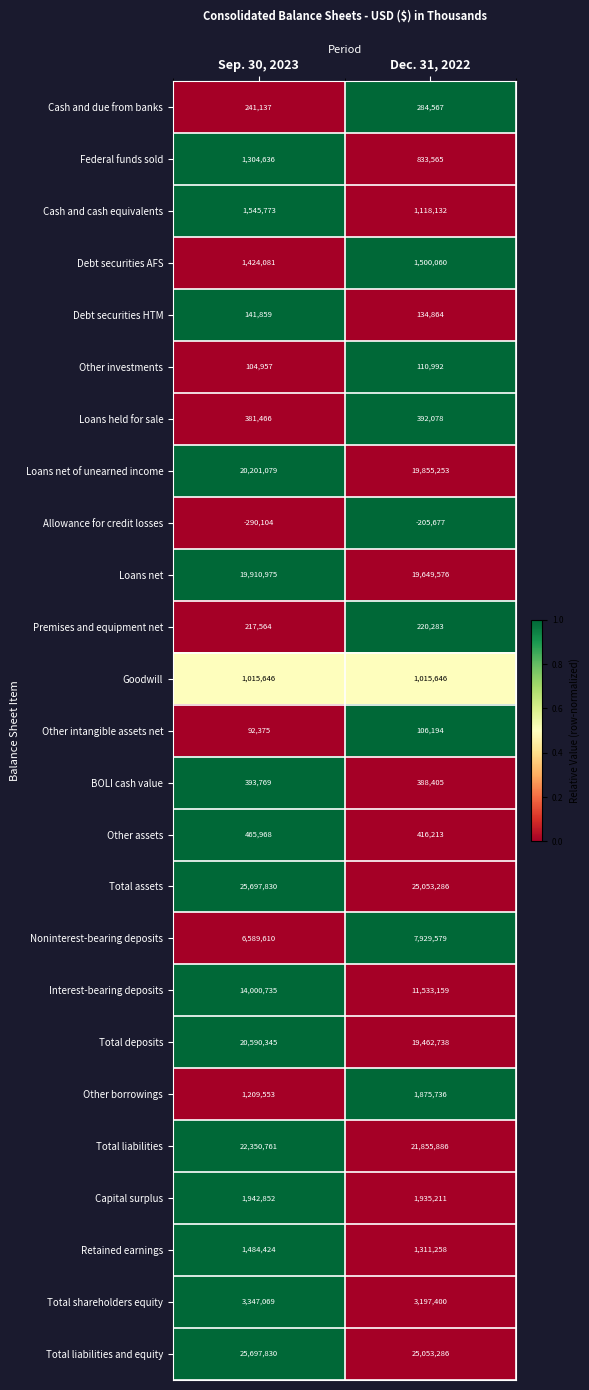

How many series are shown in this chart?

25